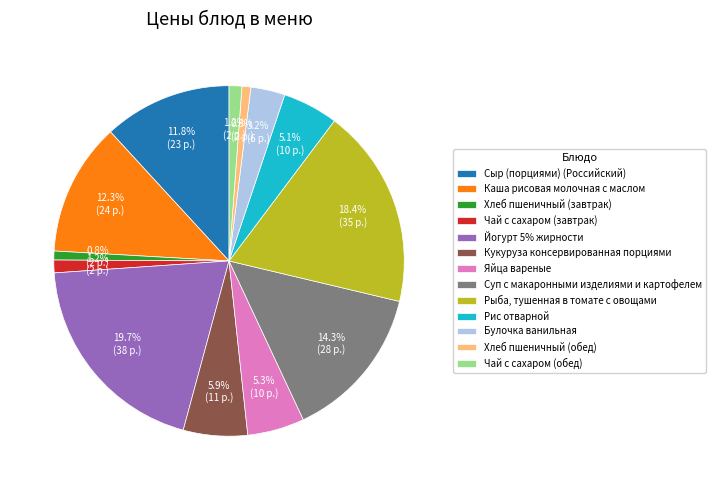

Which has a higher value, Кукуруза консервированная порциями or Суп с макаронными изделиями и картофелем?

Суп с макаронными изделиями и картофелем